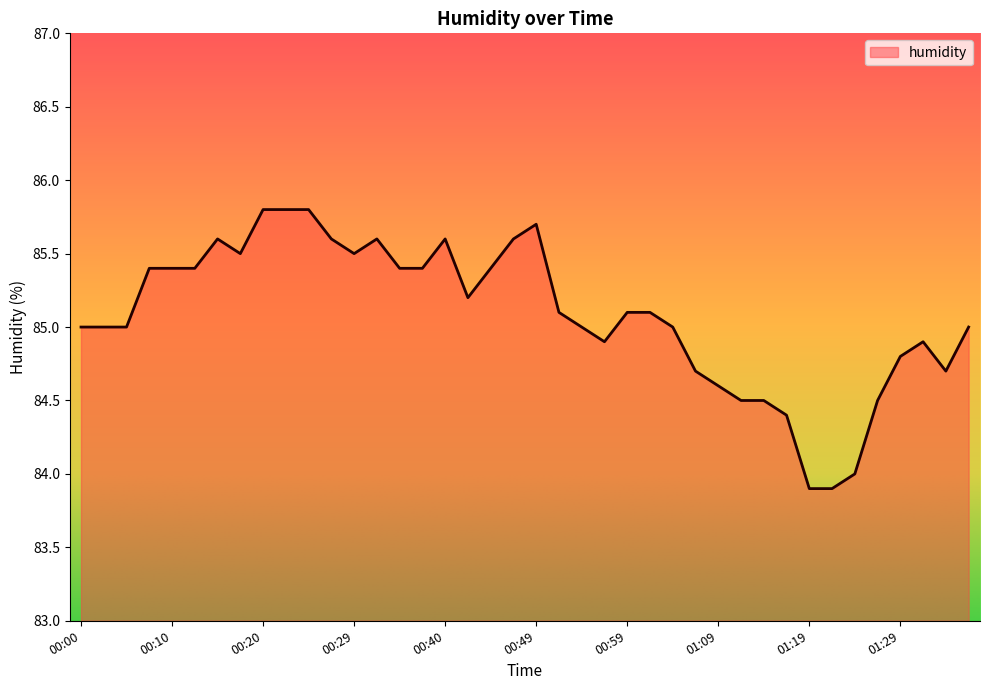

What is the difference between the maximum and minimum values?

1.9